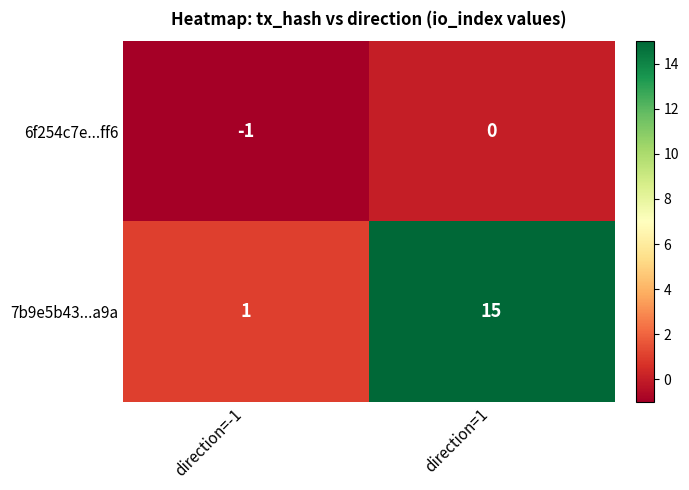

How many series are shown in this chart?

2